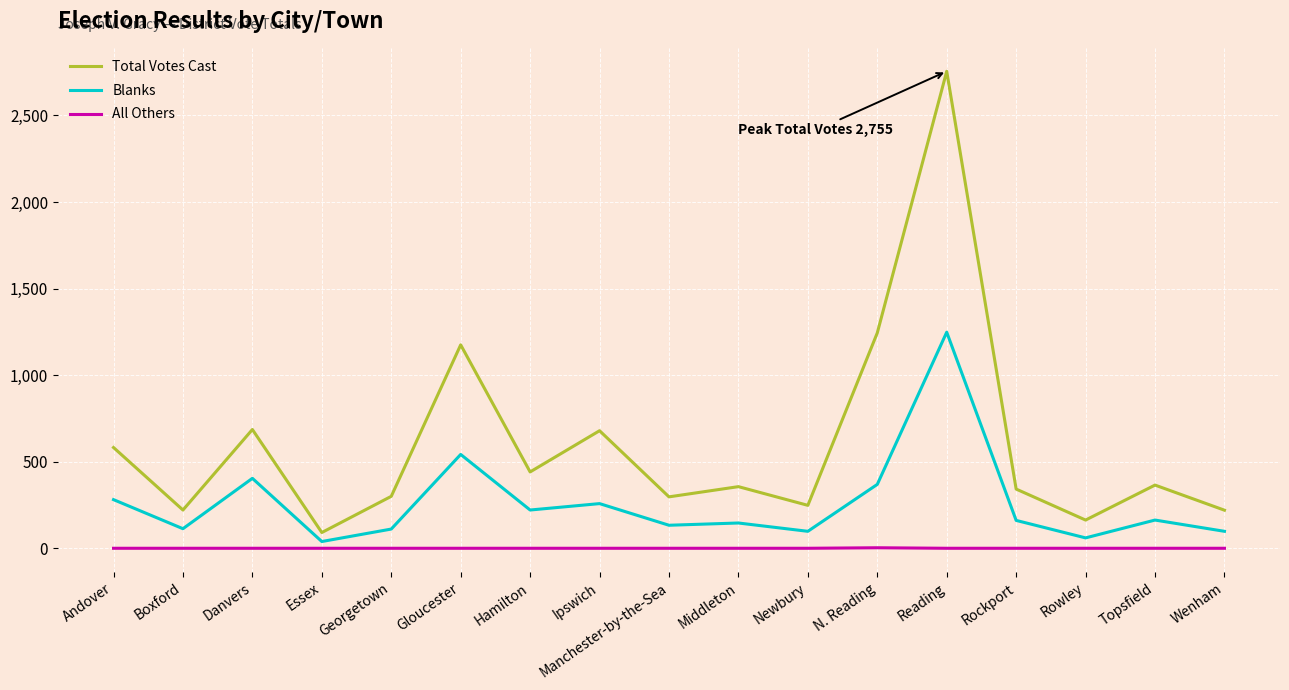

What is the difference between the second highest and minimum values in the Blanks series?

503